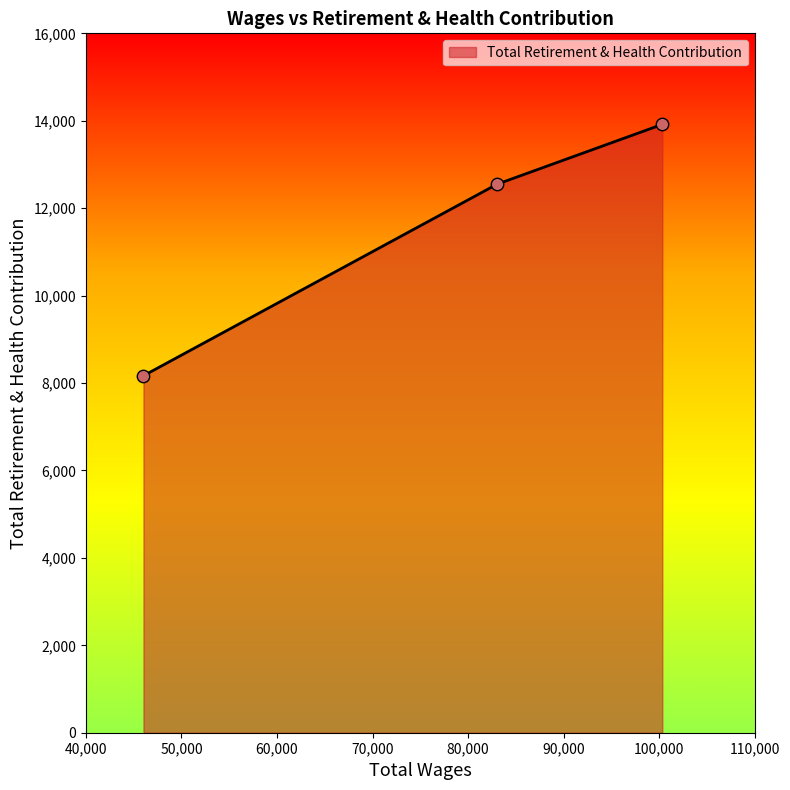

What is the average value?

11544